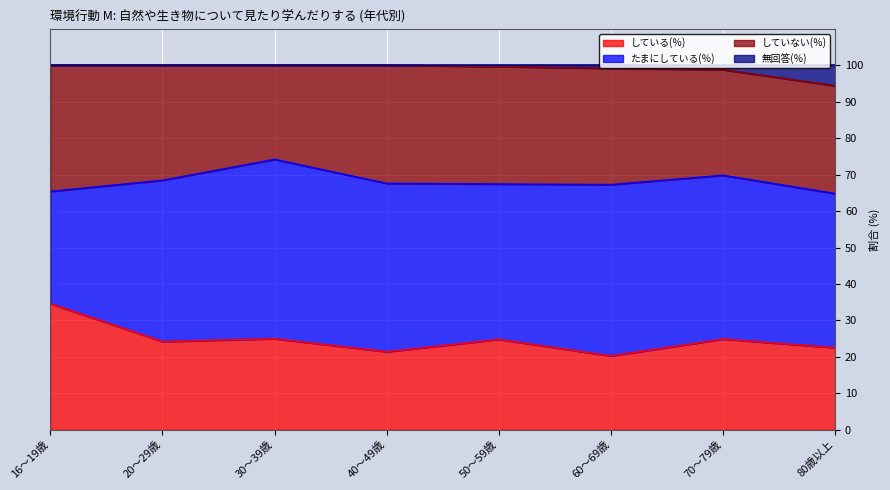

At which label is 無回答(％) closest to 97?

70～79歳